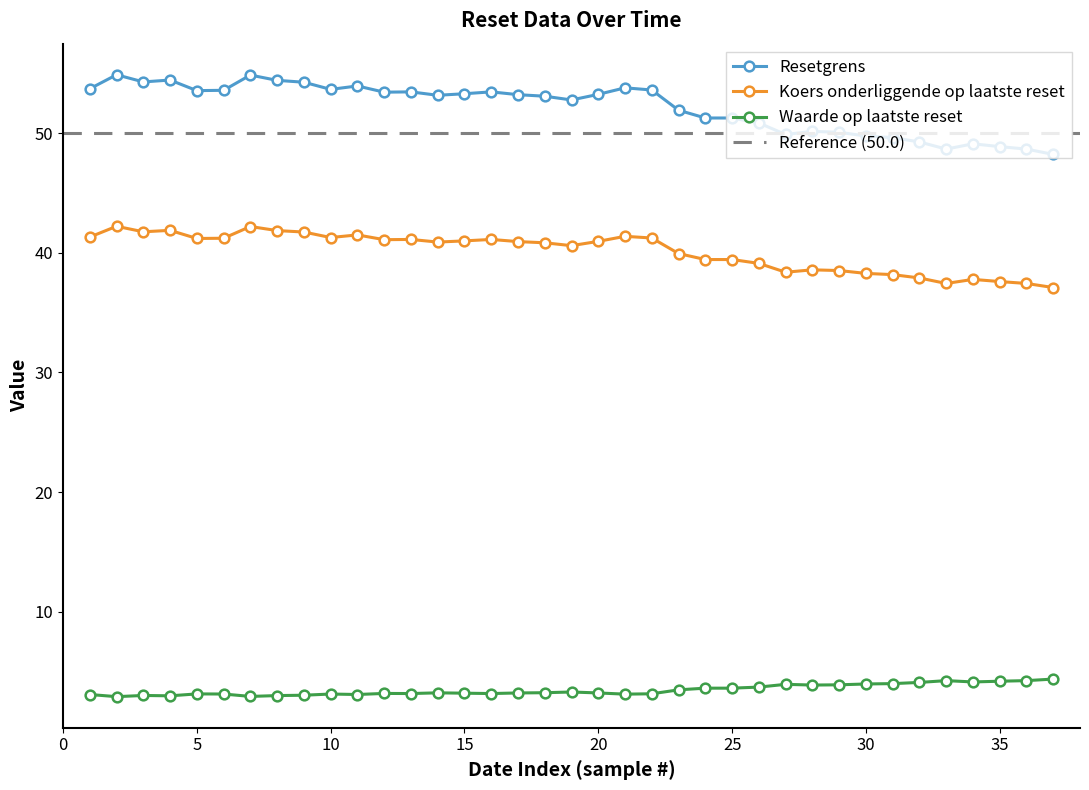

At how many categories does at least one series exceed 19?

37